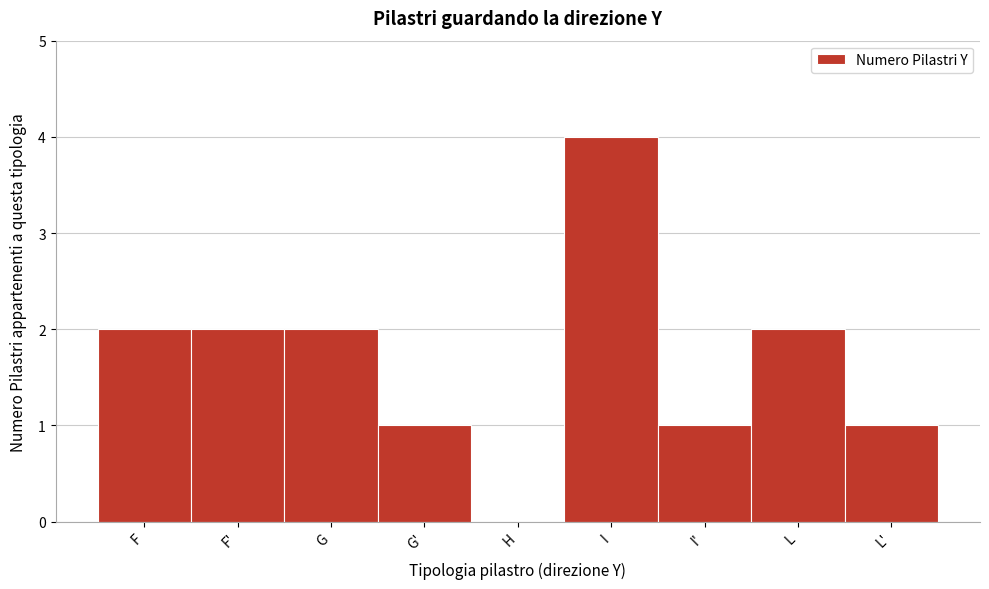

Reading left to right, transcribe all the data shown in this chart.

F=2	F'=2	G=2	G'=1	H=0	I=4	I'=1	L=2	L'=1